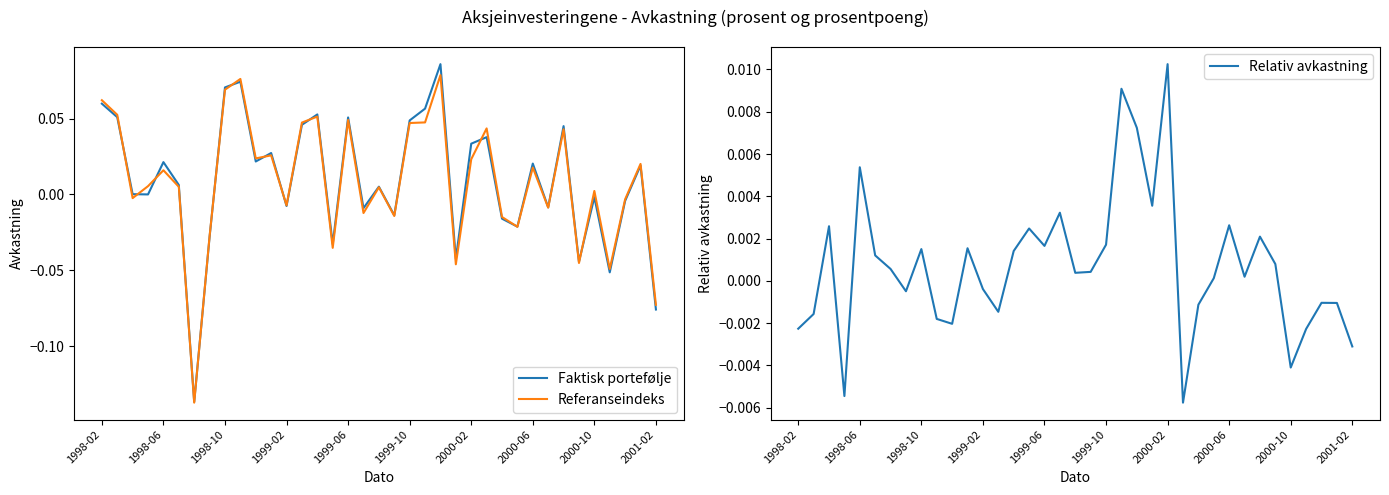

The Faktisk portefølje series shows -0.0 at 2000-10. True or false?

True